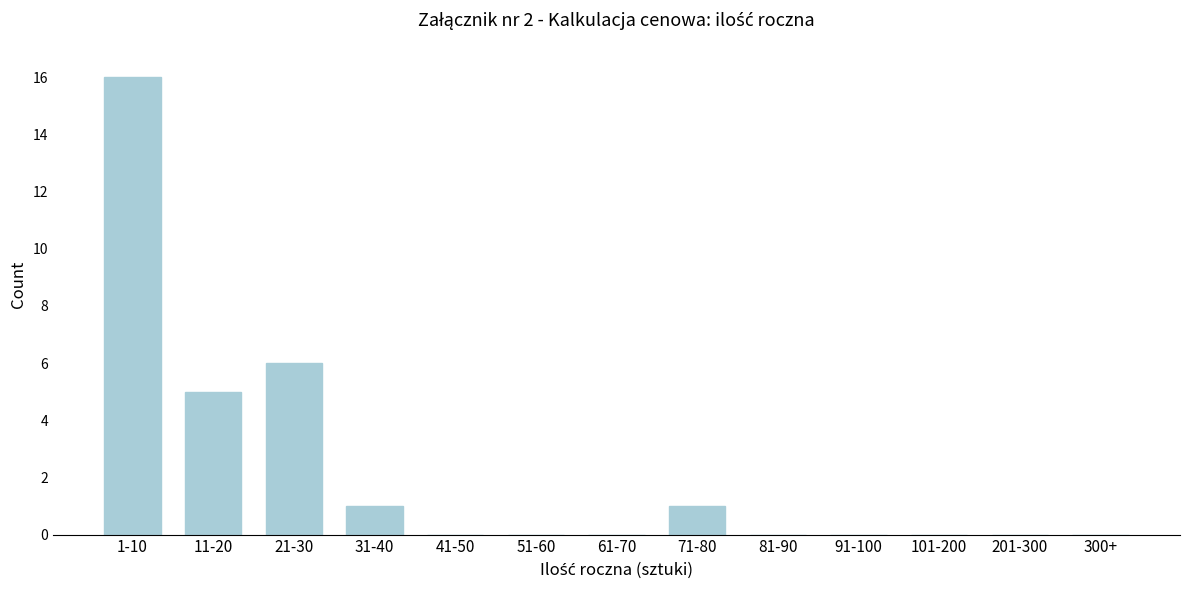

Reading right to left, list all the values displayed in this chart.

300+=0	201-300=0	101-200=0	91-100=0	81-90=0	71-80=1	61-70=0	51-60=0	41-50=0	31-40=1	21-30=6	11-20=5	1-10=16